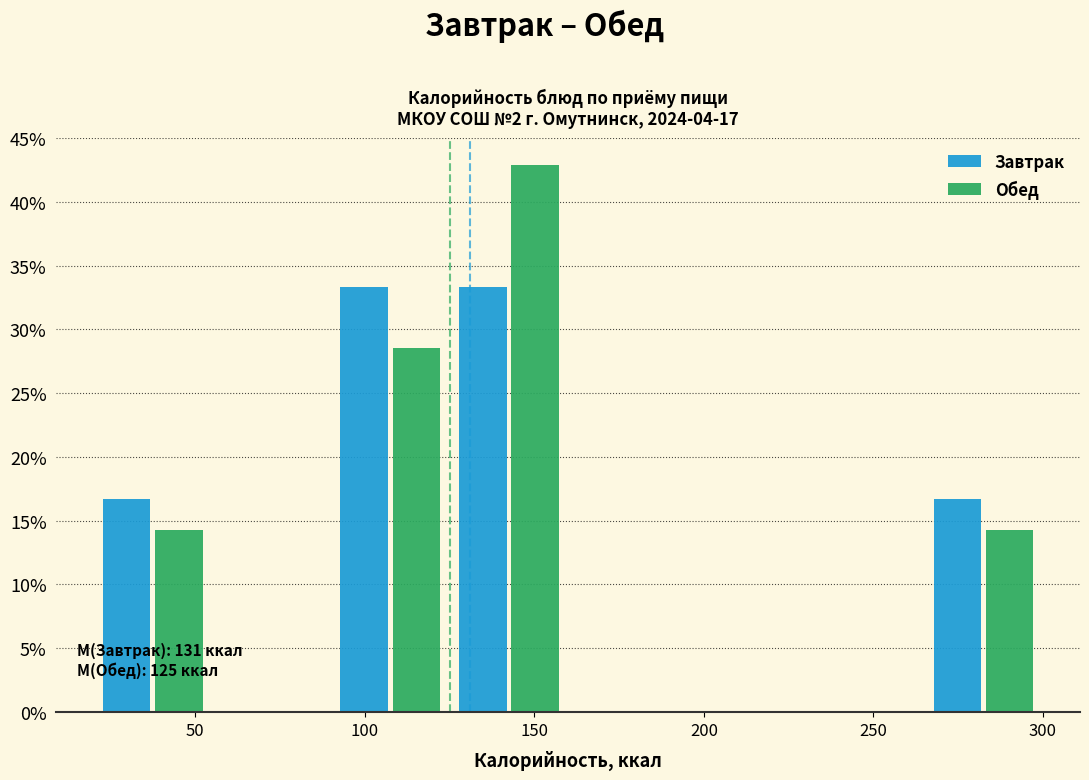

In the Обед series, which range on the x-axis has the tallest bar?

125 to 160